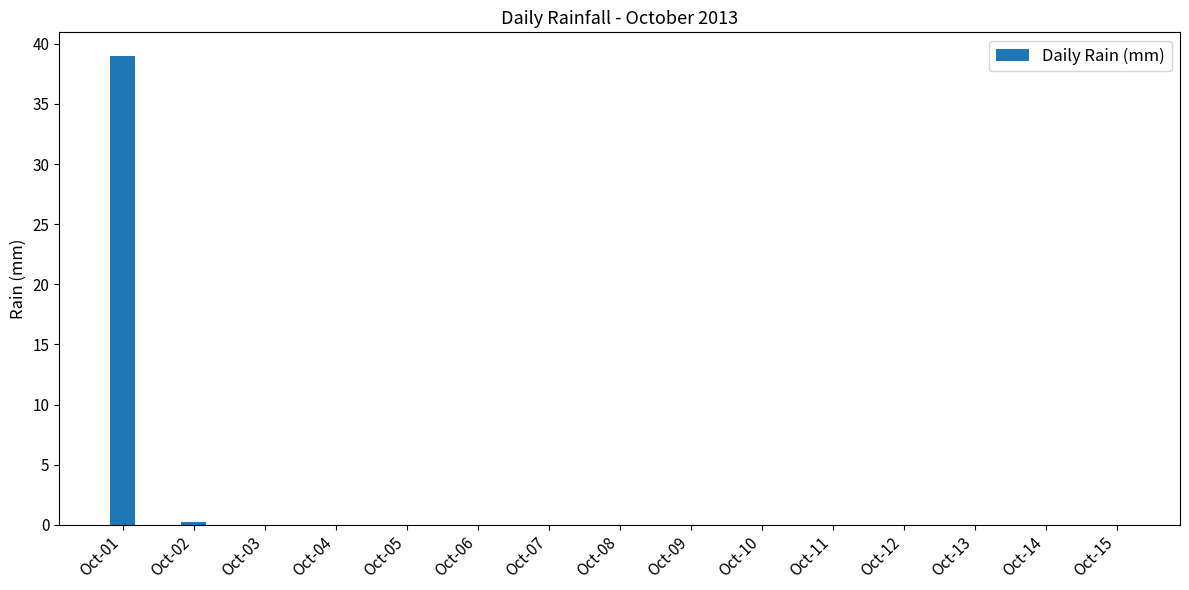

Reading right to left, list all the values displayed in this chart.

Oct-15=0.0	Oct-14=0.0	Oct-13=0.0	Oct-12=0.0	Oct-11=0.0	Oct-10=0.0	Oct-09=0.0	Oct-08=0.0	Oct-07=0.0	Oct-06=0.0	Oct-05=0.0	Oct-04=0.0	Oct-03=0.0	Oct-02=0.2	Oct-01=39.0